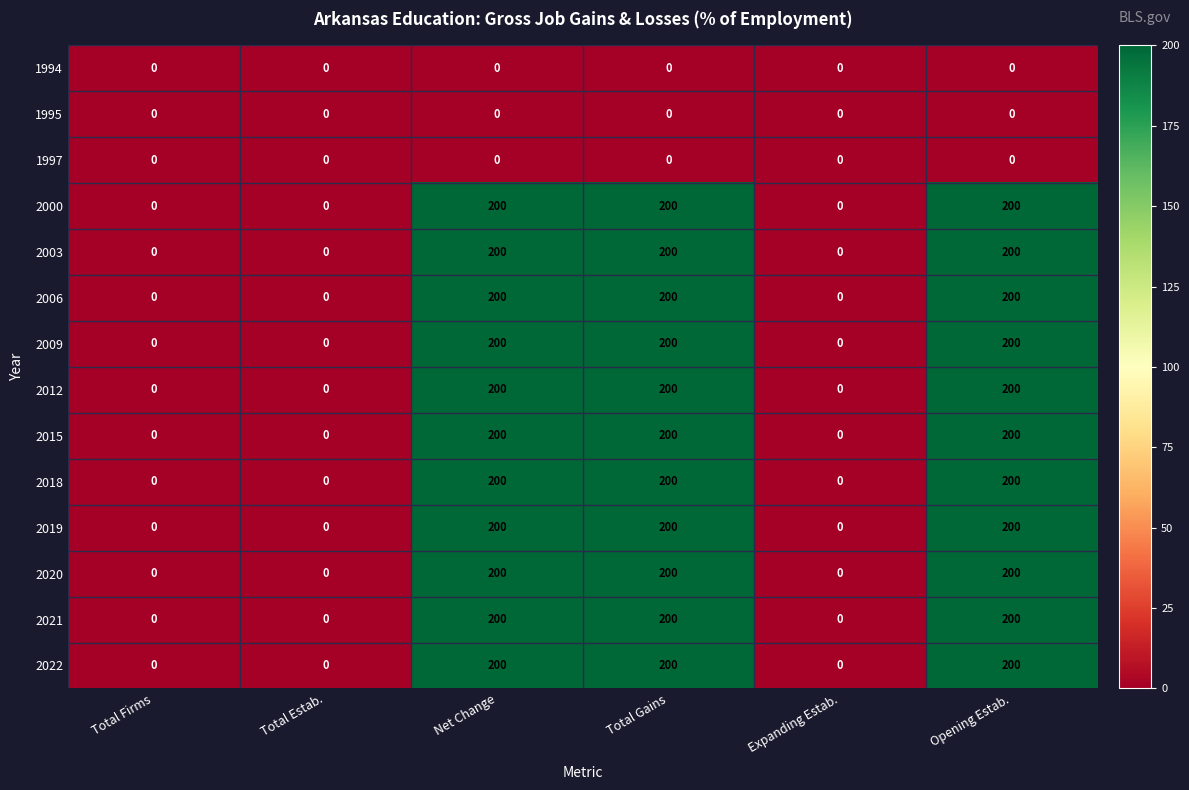

At how many categories does at least one series exceed 196?

3